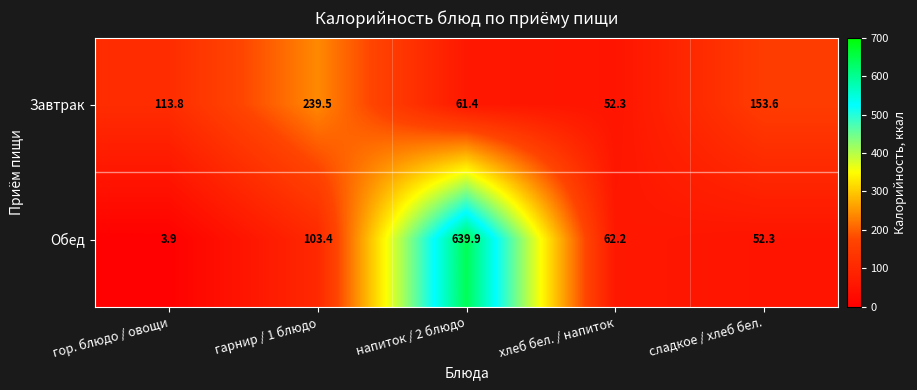

Reading left to right, list all the values displayed in this chart.

Завтрак: 113.8	239.5	61.4	52.3	153.6
Обед: 3.9	103.4	639.9	62.2	52.3